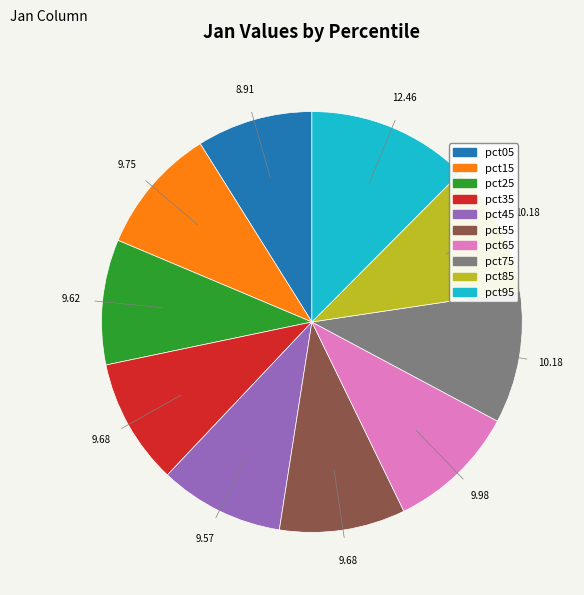

Is the sum of pct05 and pct25 greater than half?

No